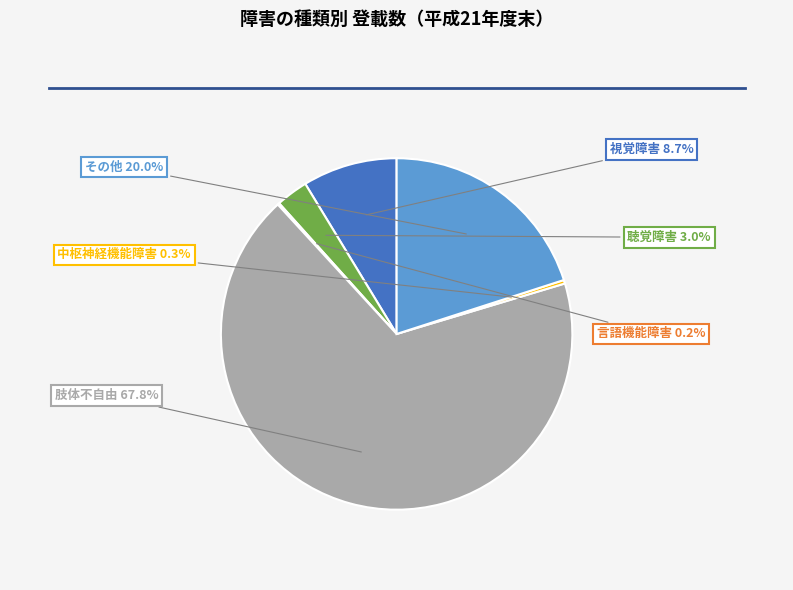

Does any single category account for the majority?

Yes